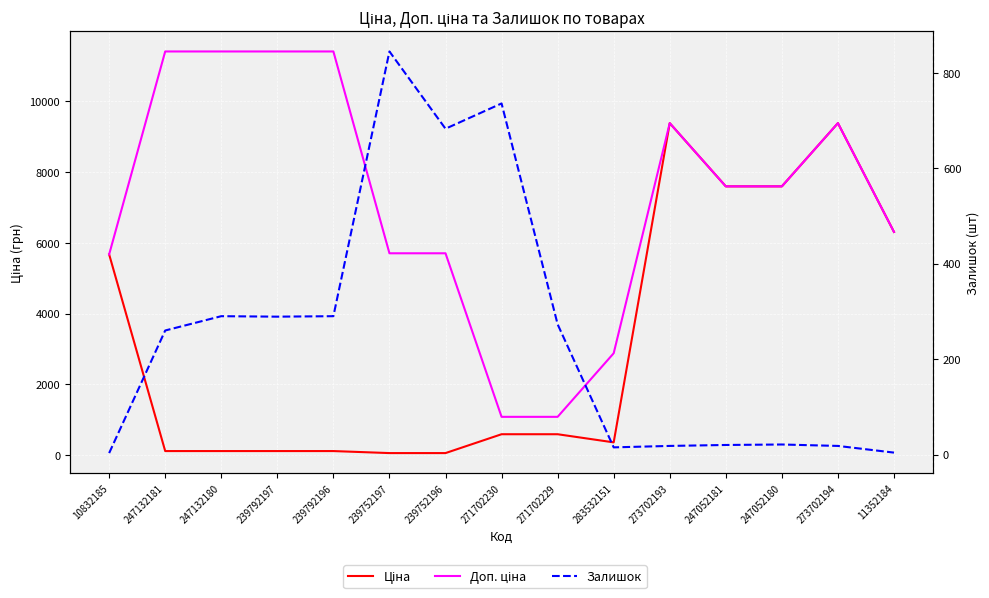

At which label does Залишок first exceed 260?

247132180